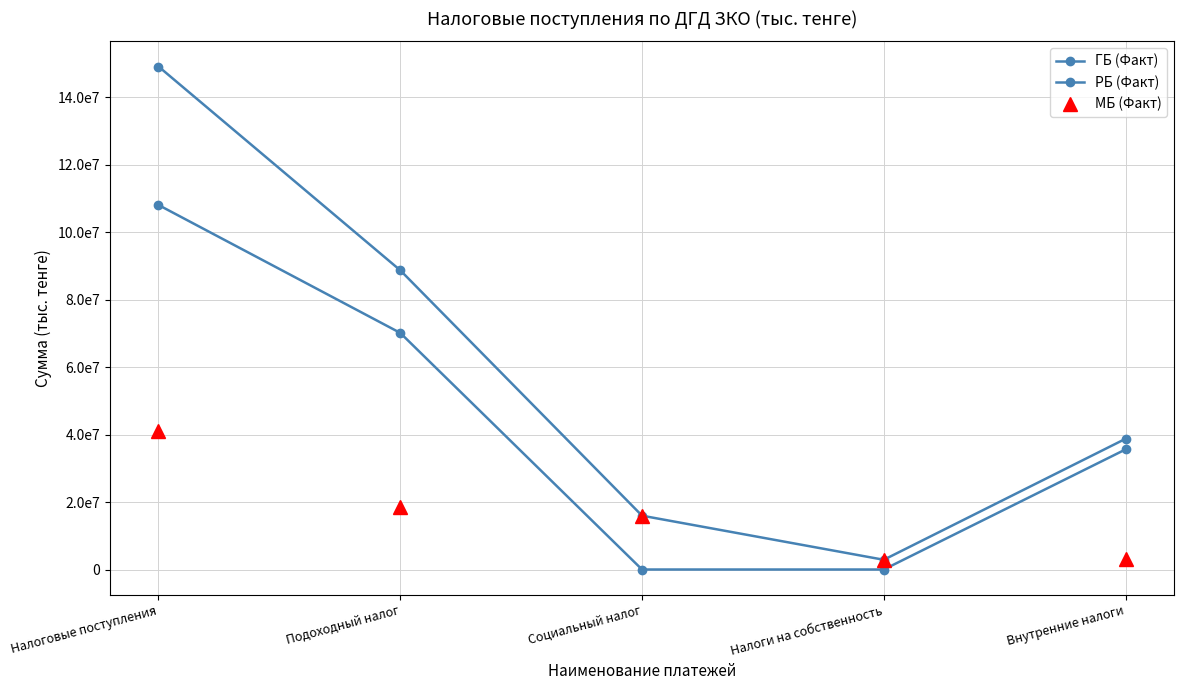

Does the chart have visible grid lines?

Yes